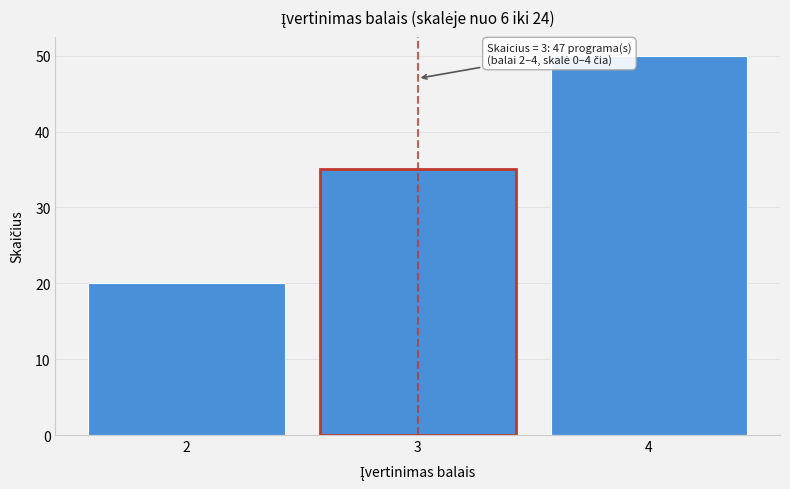

Reading right to left, extract all data points from this chart.

4=50	3=35	2=20